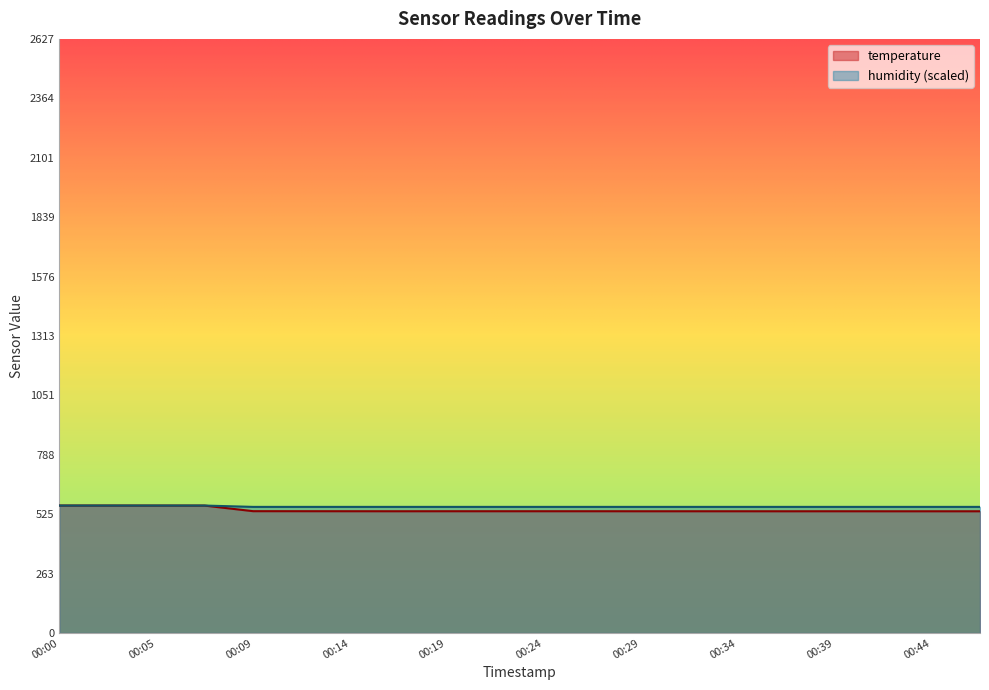

What is the greatest value displayed?

563.4